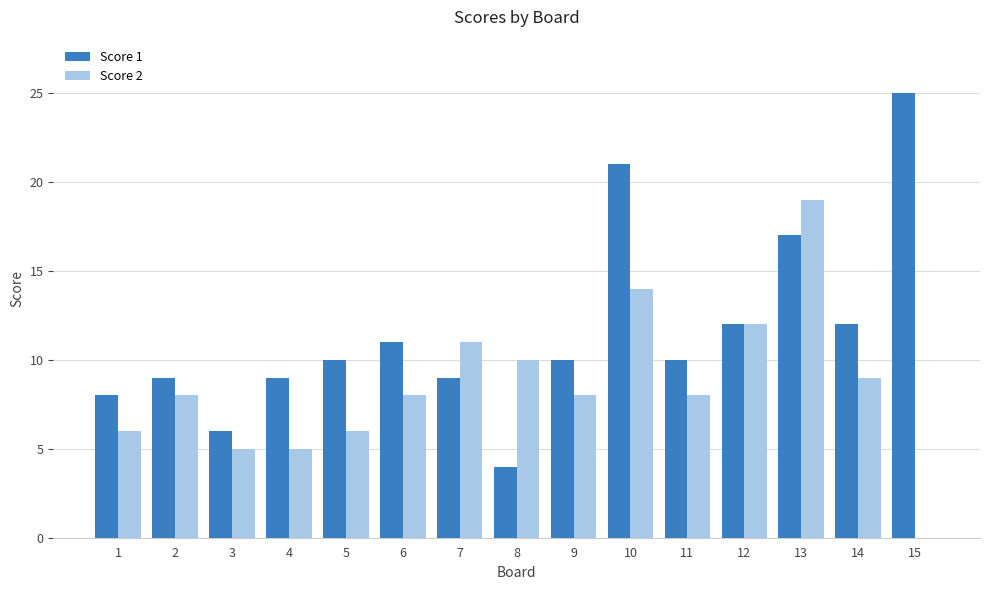

What is the total value across all series at 15?

25